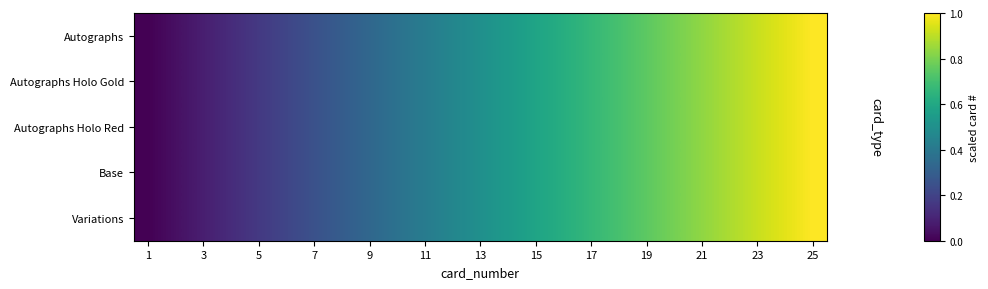

At how many categories does at least one series exceed 0?

24